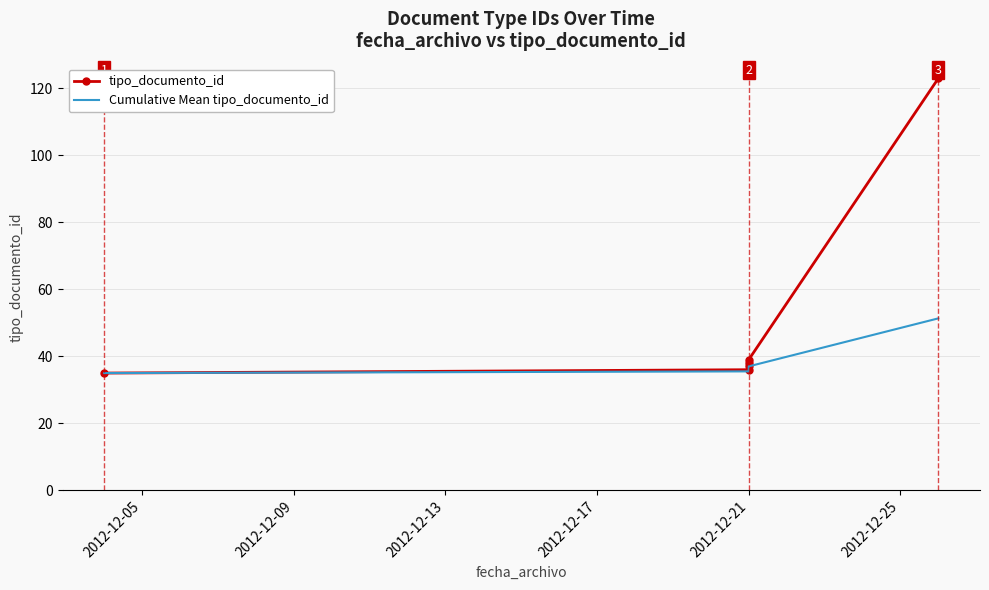

At which category does the chart reach its peak across all series?

2012-12-25